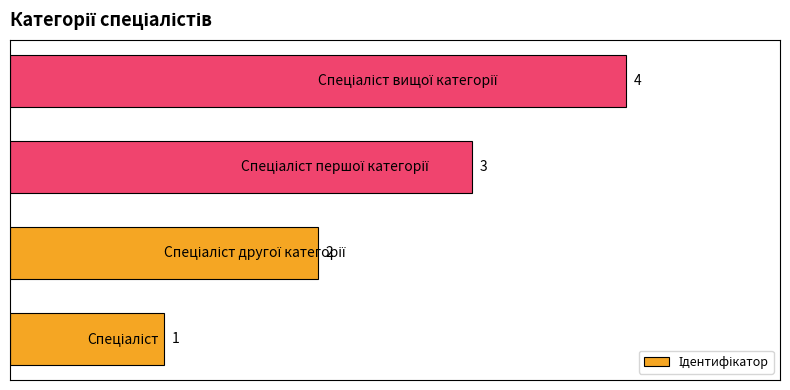

How many data points are less than 3?

2